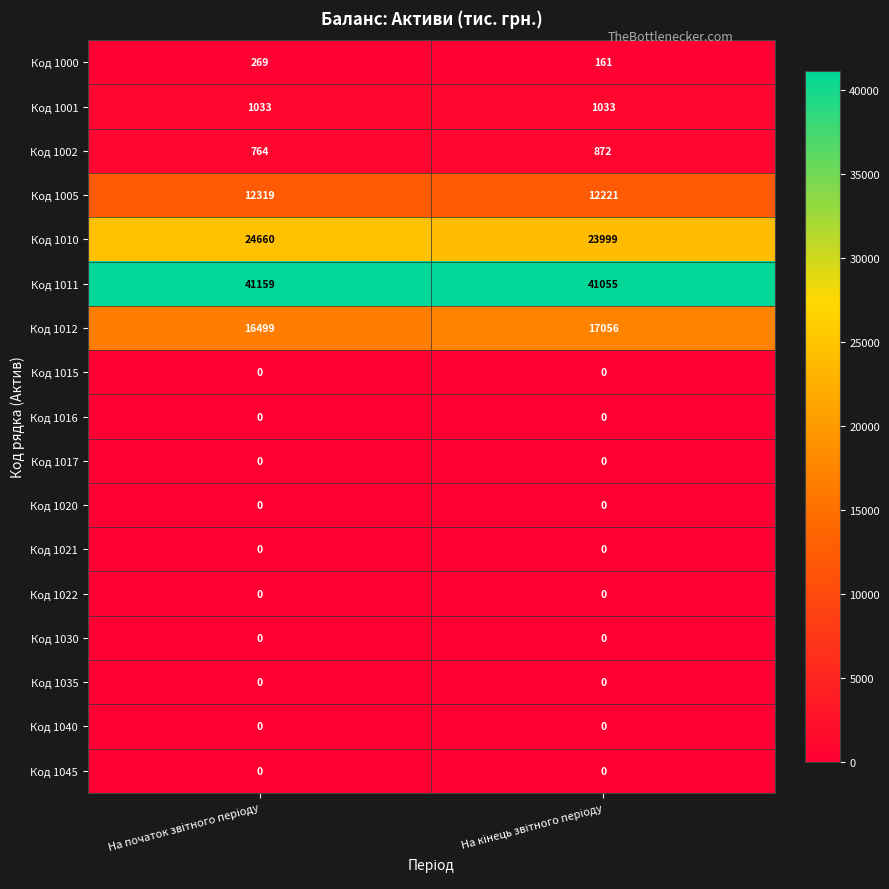

What is the greatest value displayed?

41159